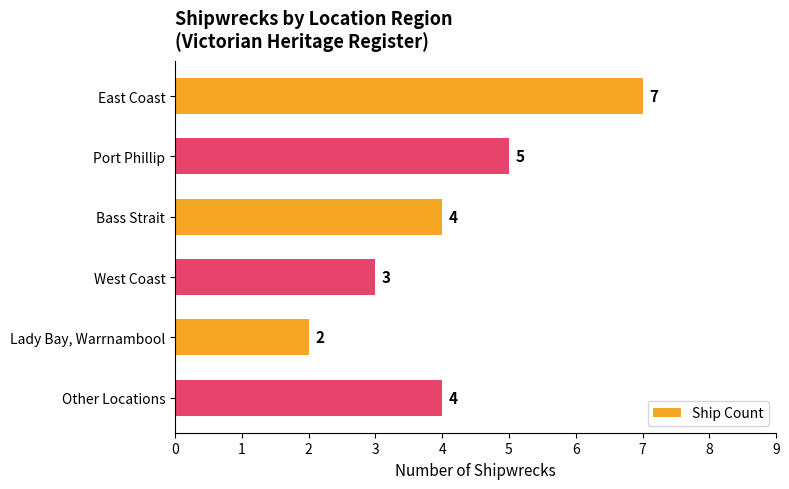

What is the label of the 3rd bar from the top?

Bass Strait